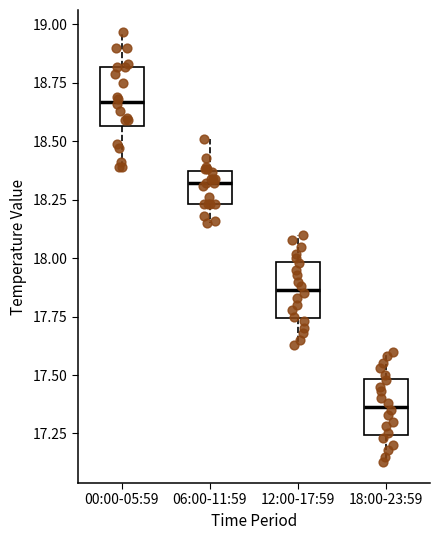

Where is the lower edge of the box for 00:00-05:59 on the y-axis? The values are not printed on the chart, so give them approximately, as read against the axis.

18.55